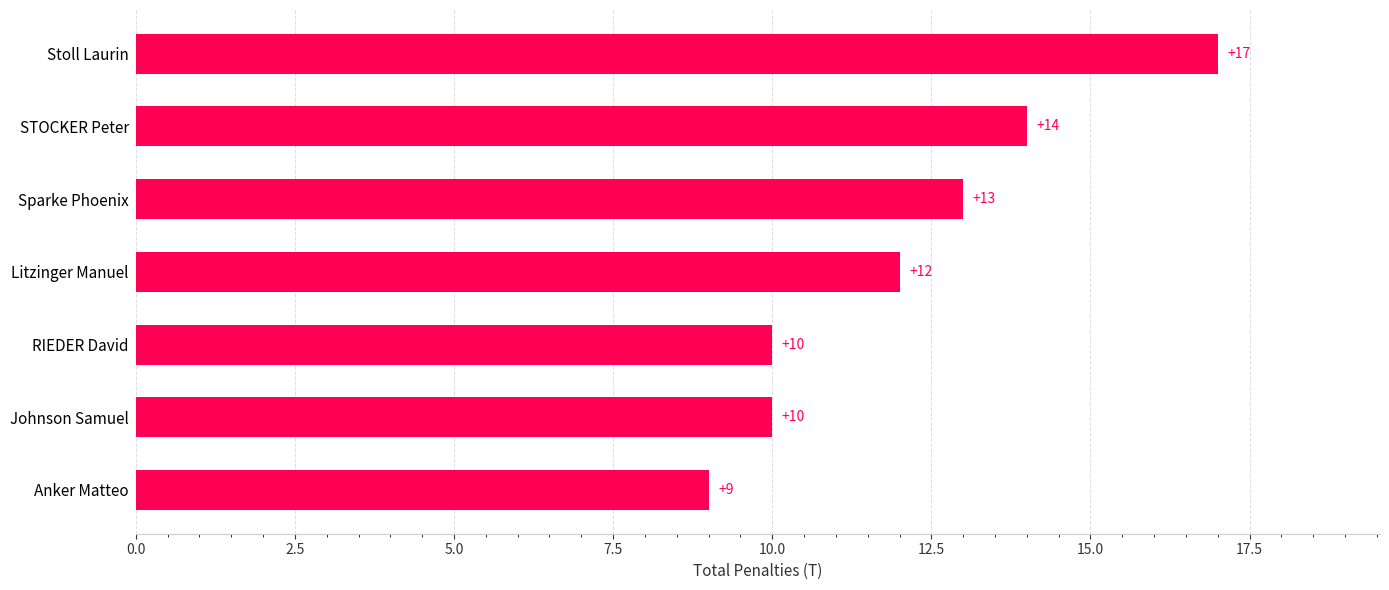

Are the bars grouped side by side (vs. stacked)?

No